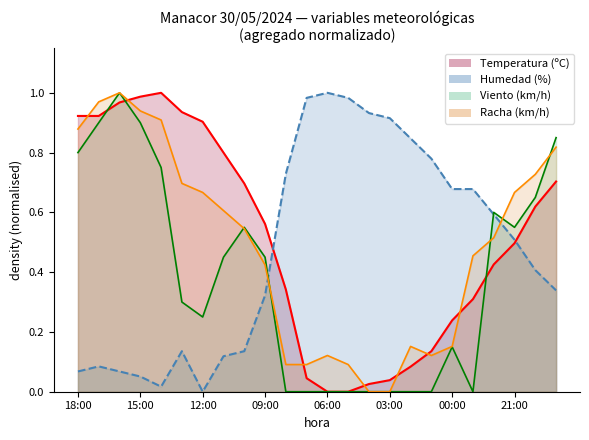

What is the total value across all series at 13:00?

2.1